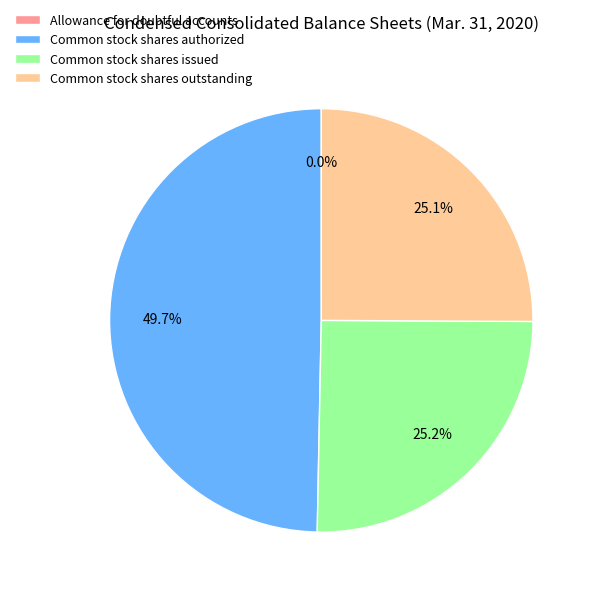

To the nearest percent, what is the difference between the largest and smallest slice percentages?

50%